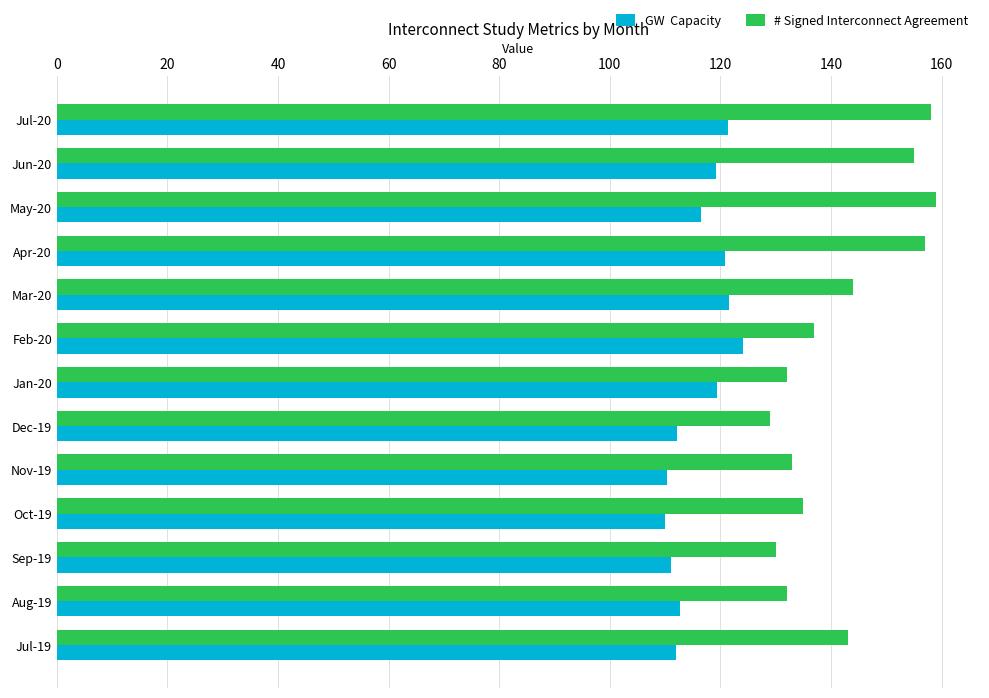

What is the total value across all series at Feb-20?

261.1